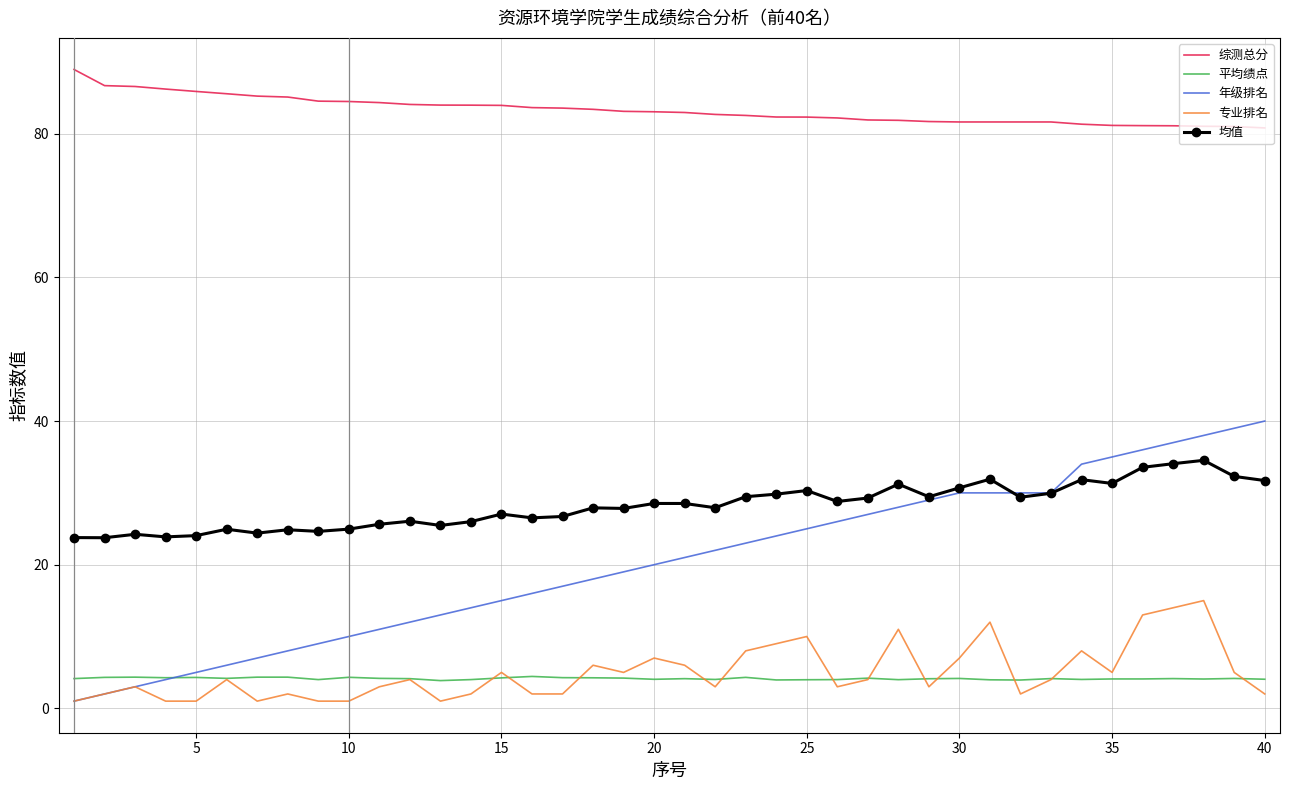

What is the maximum value for 年级排名?

40.0